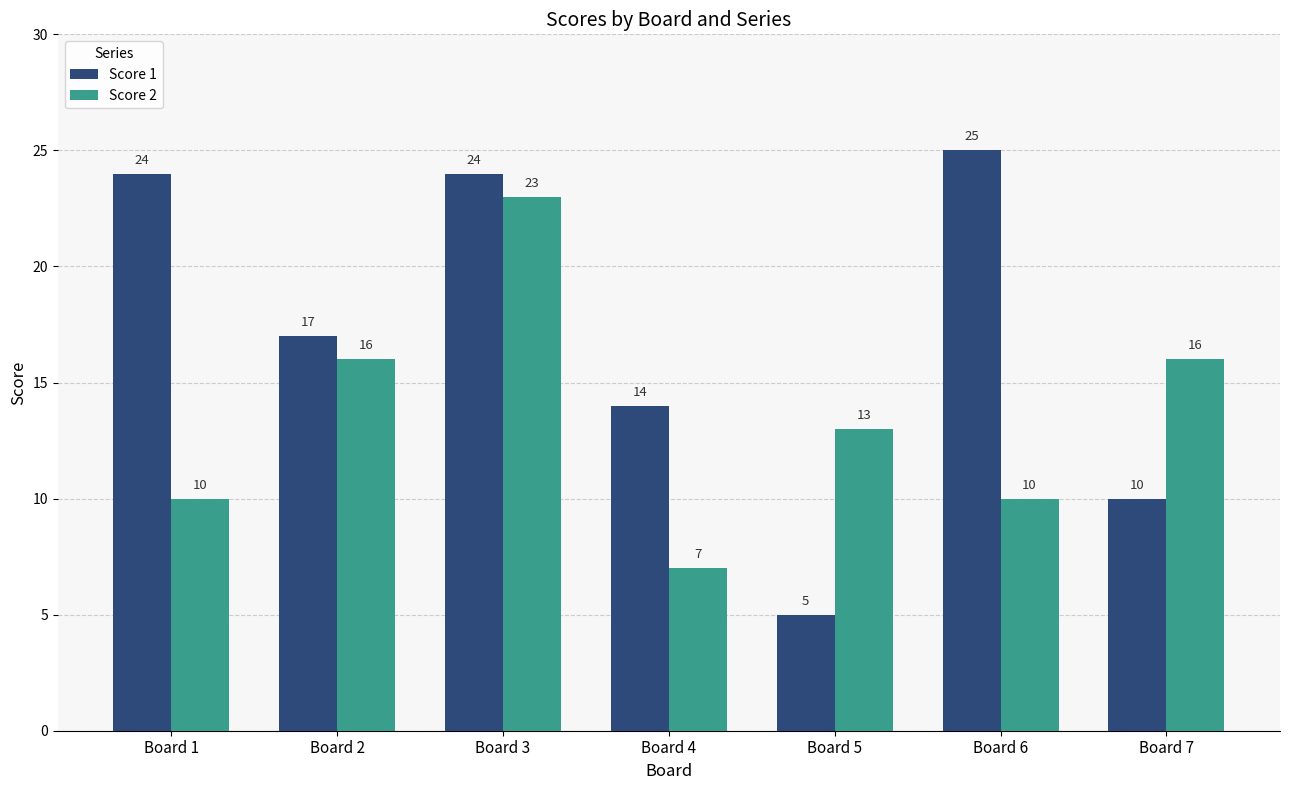

What is the value of the Score 2 bar at the 6th from the left?

10